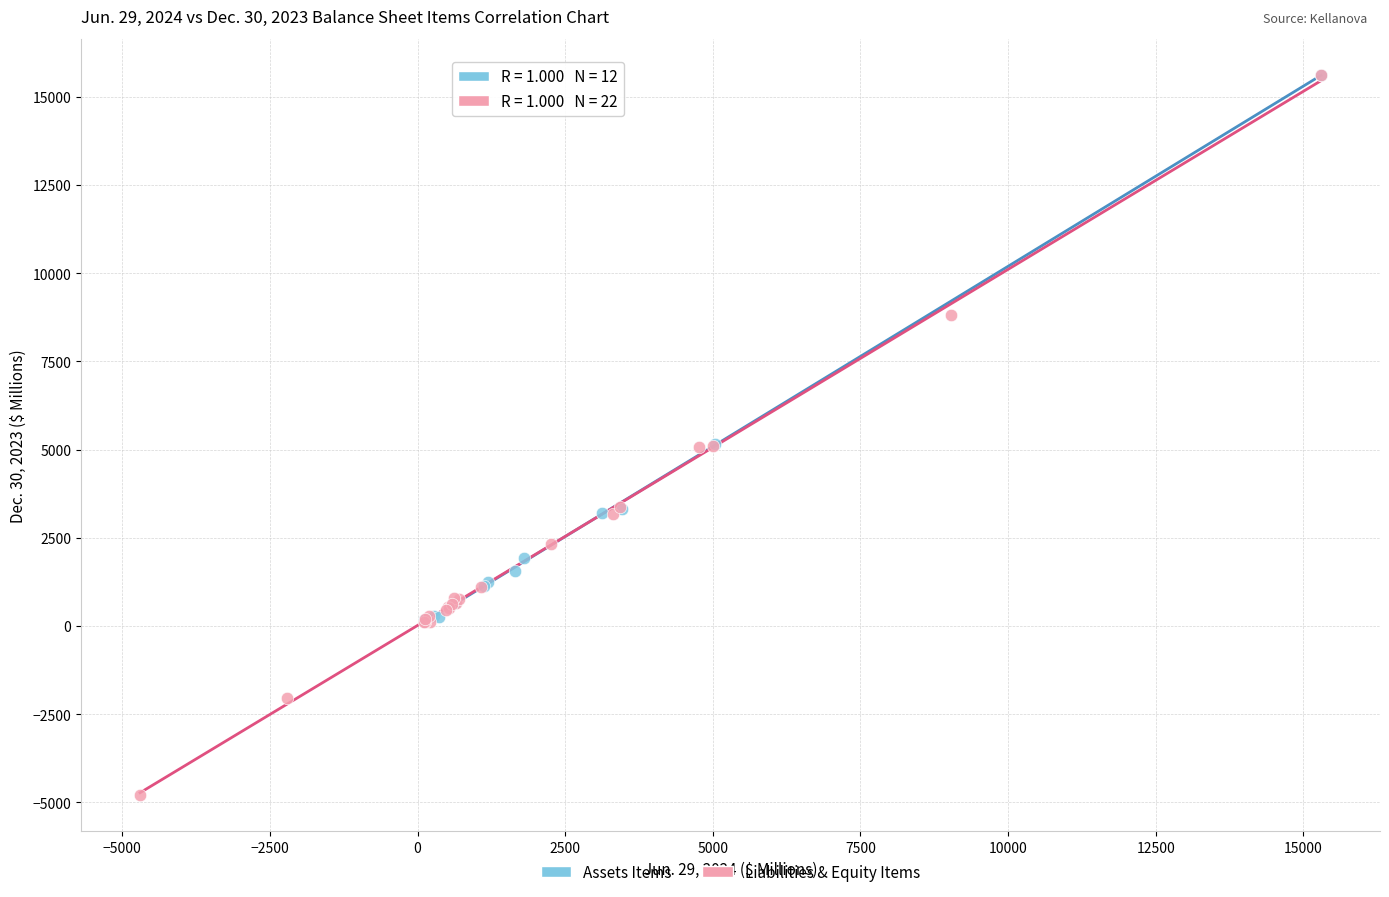

What are all the series names shown in the legend?

Assets Items, Liabilities & Equity Items